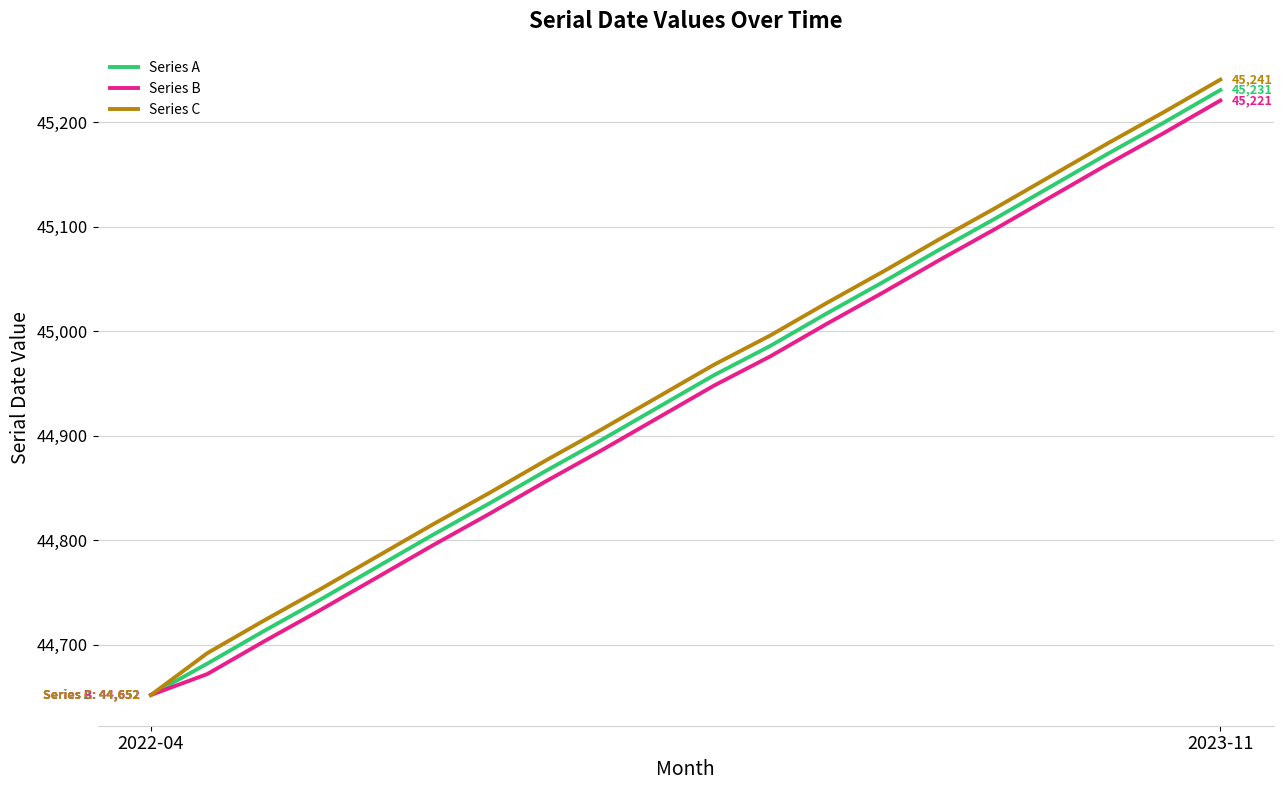

What is the greatest value displayed?

45241